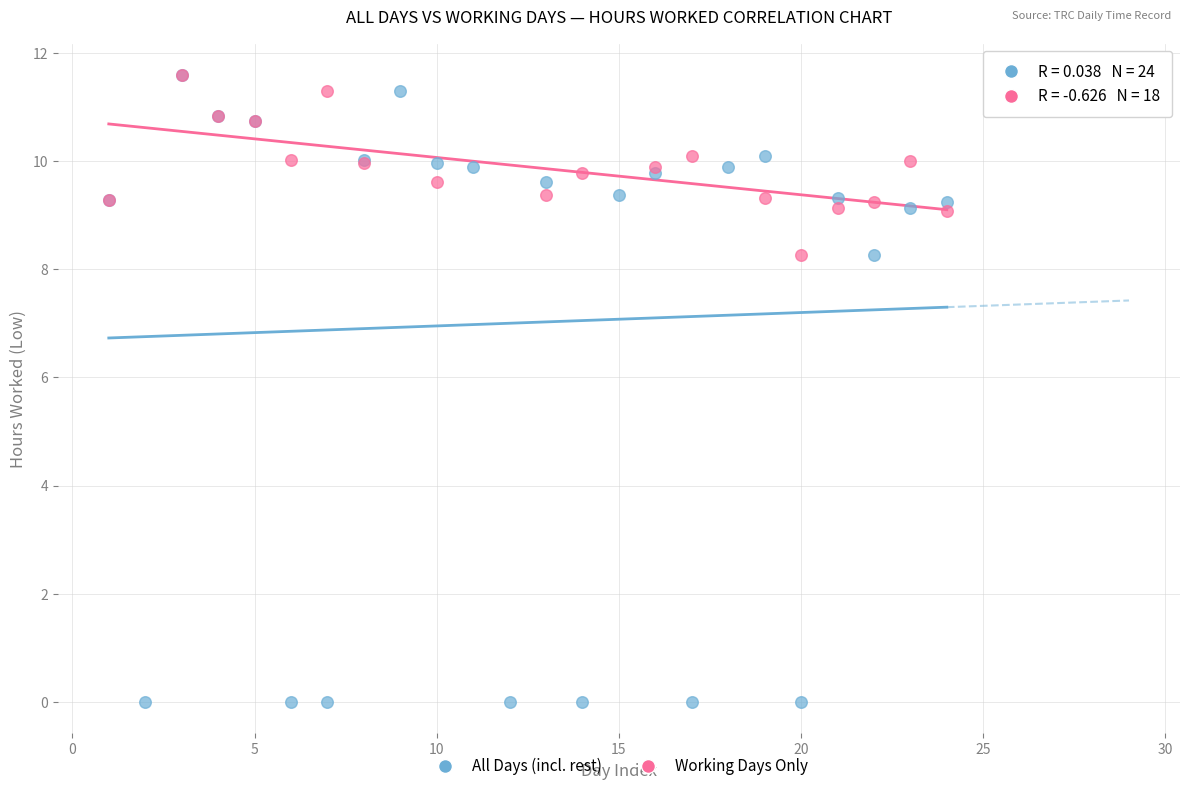

Which series reaches the minimum Y coordinate?

All Days (incl. rest)